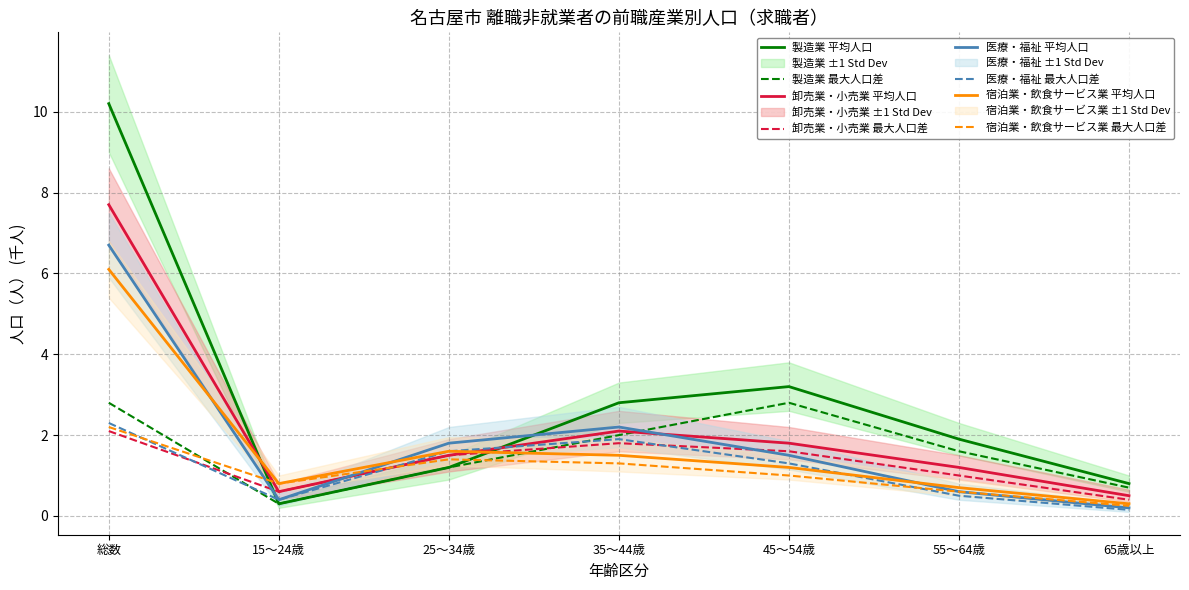

Which series has the widest spread of values?

製造業